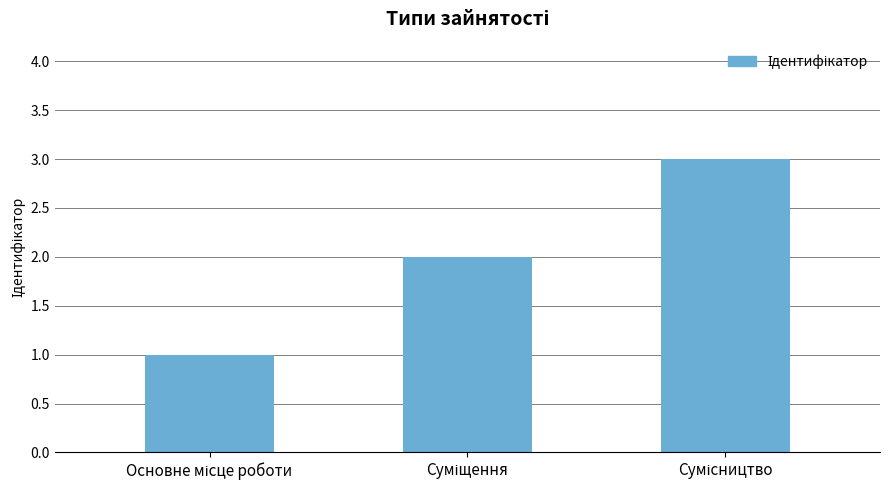

What is the sum of all values?

6